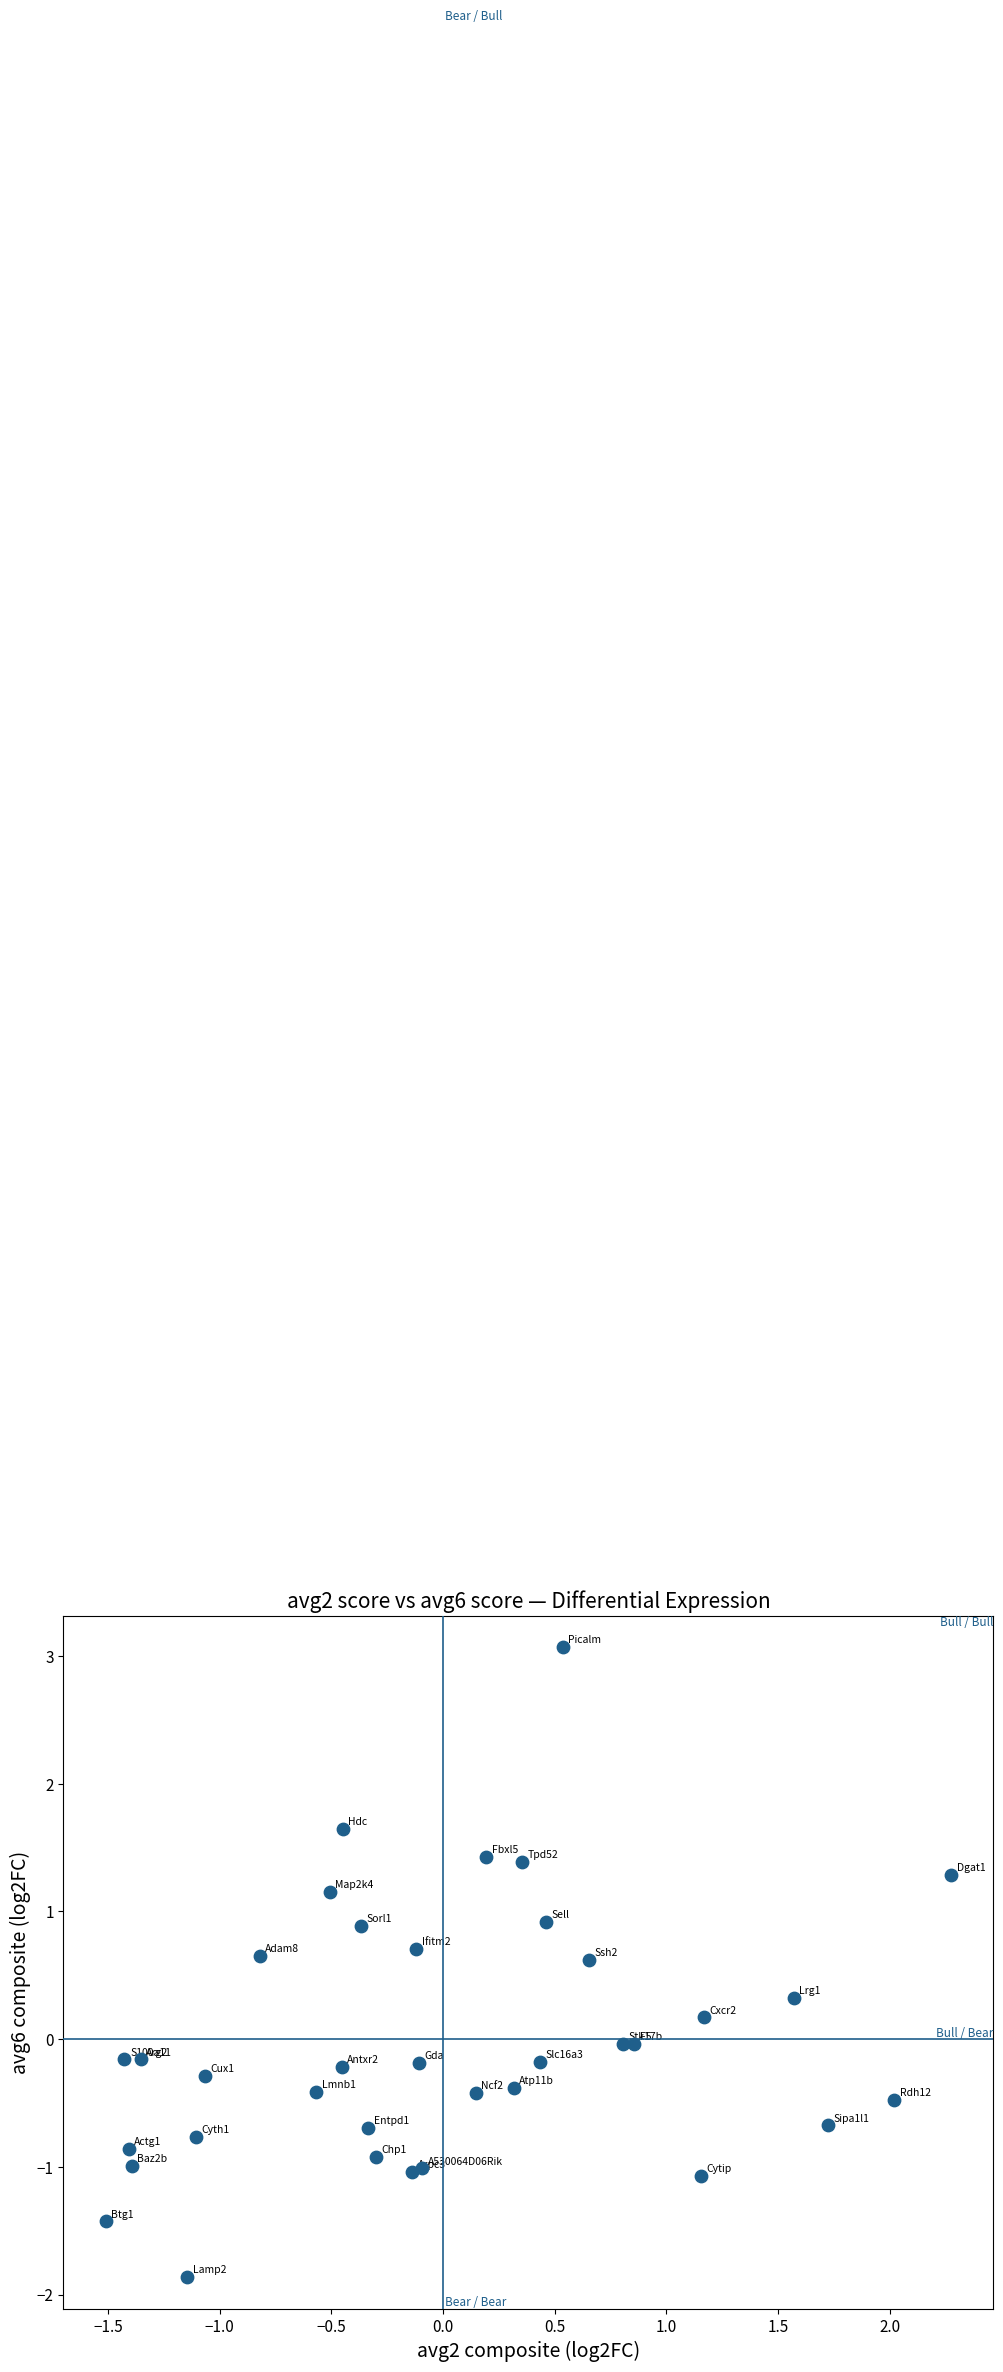

What is the range of Y values (max minus min)?

4.9